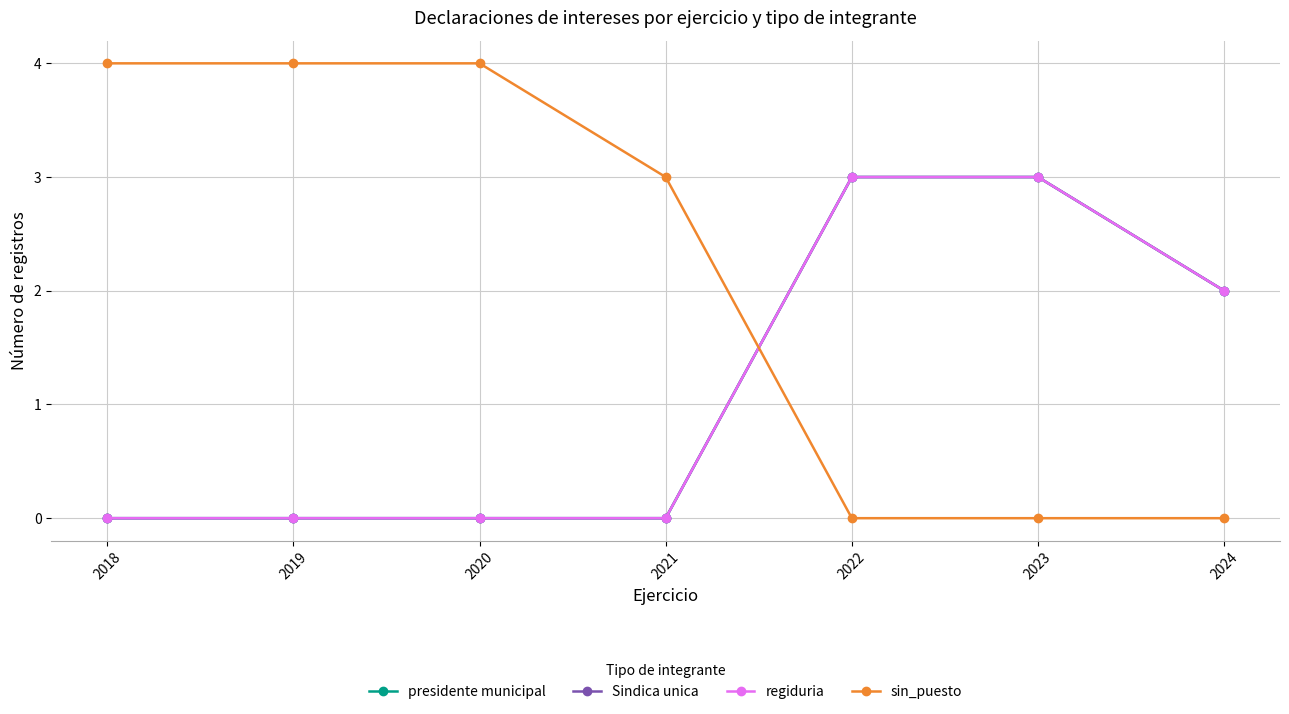

Is this an area chart (filled region under the line)?

No